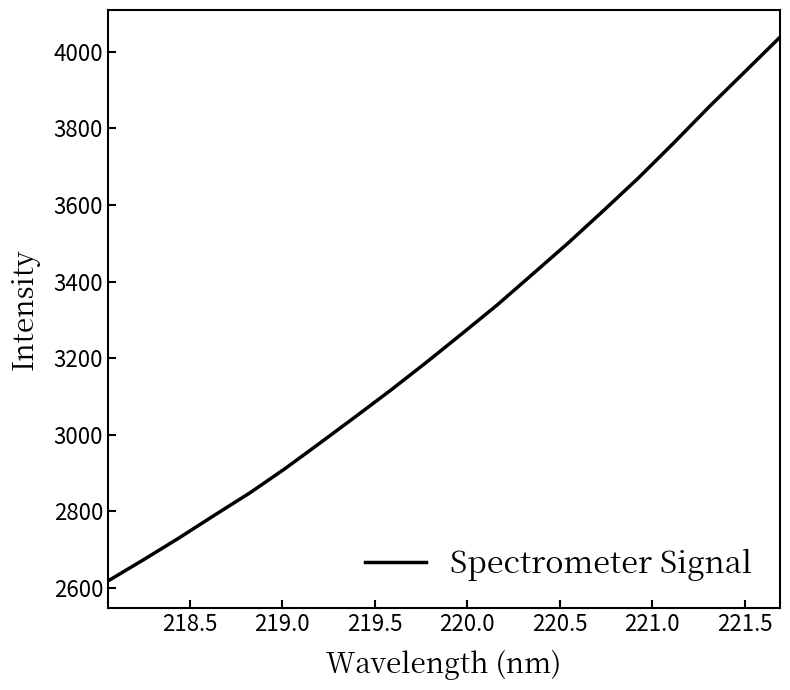

What is the maximum value shown in the chart?

4038.1